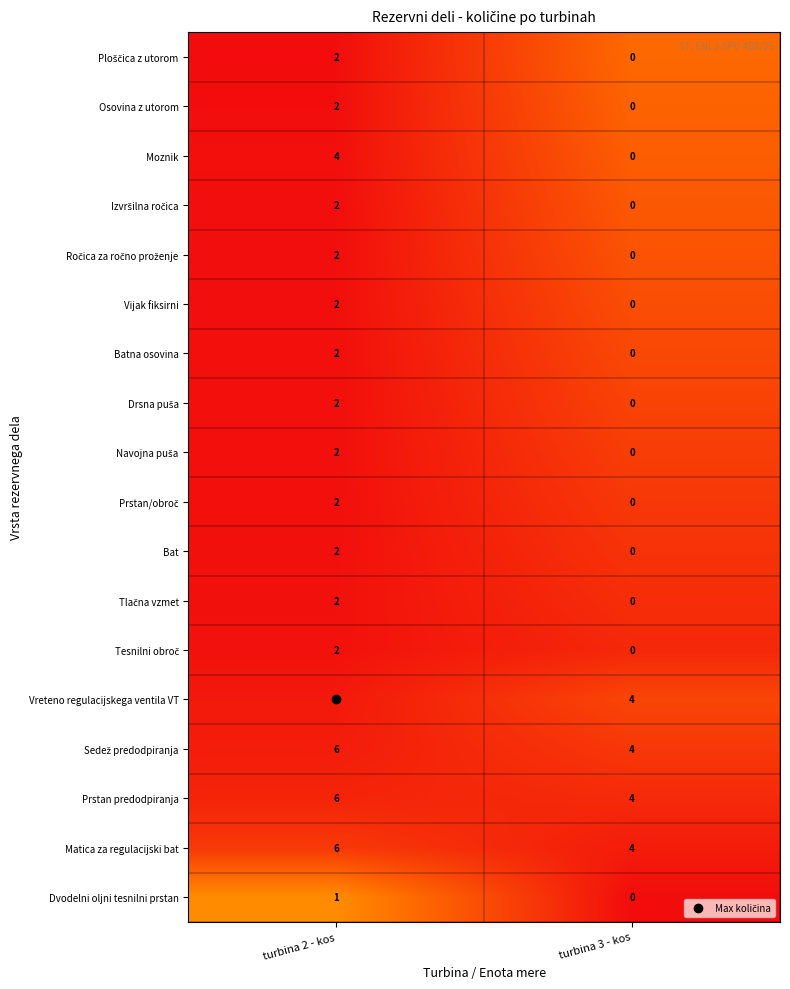

How many data points does each series have?

2